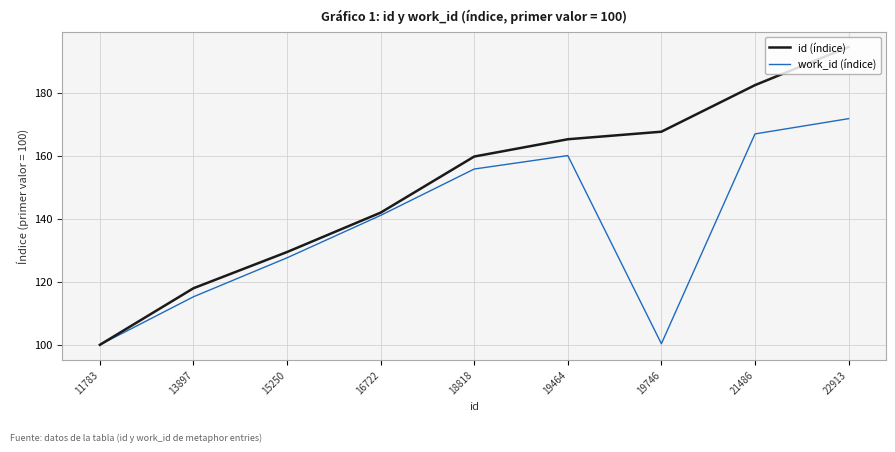

What is the spread (max minus min) of values at 21486?

15.5